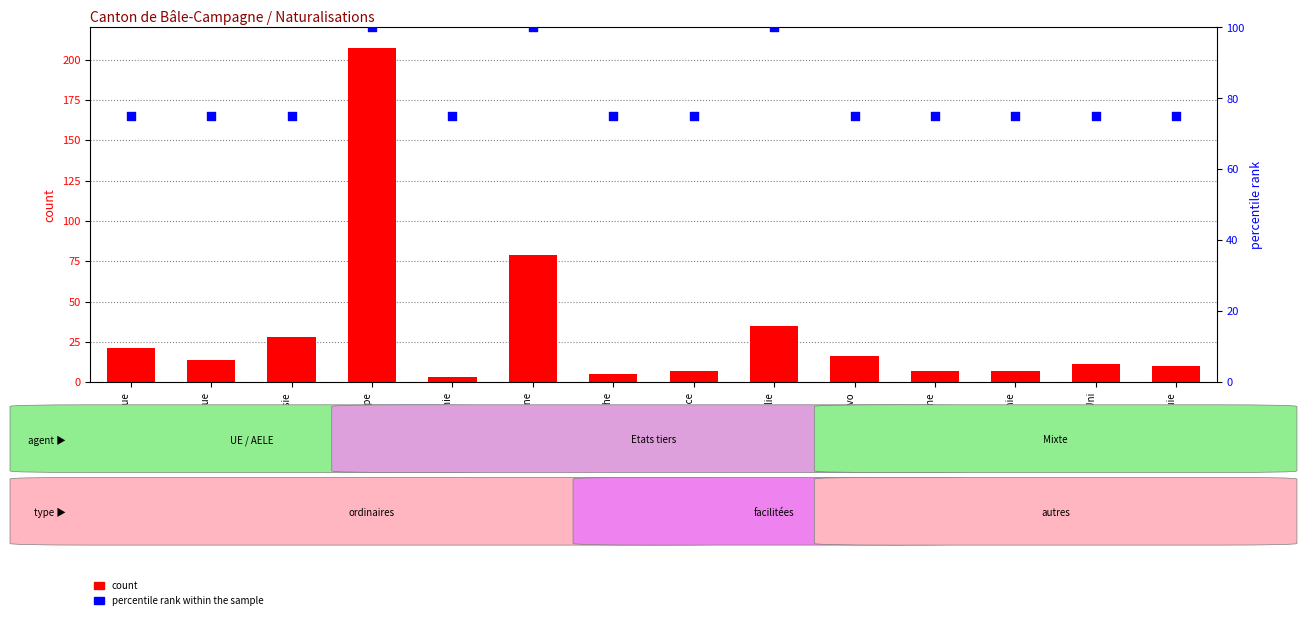

Which series has the largest total across all categories?

percentile rank within the sample